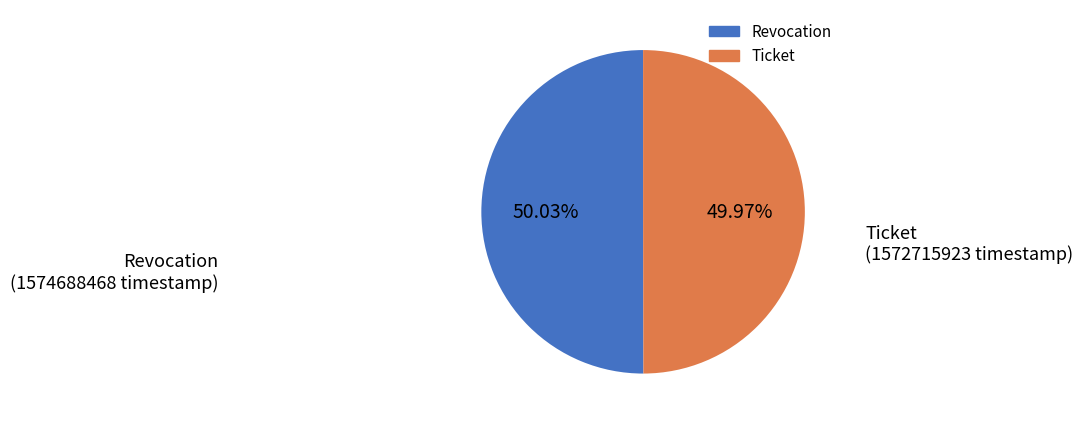

What portion of the pie excludes Revocation?

50.0%